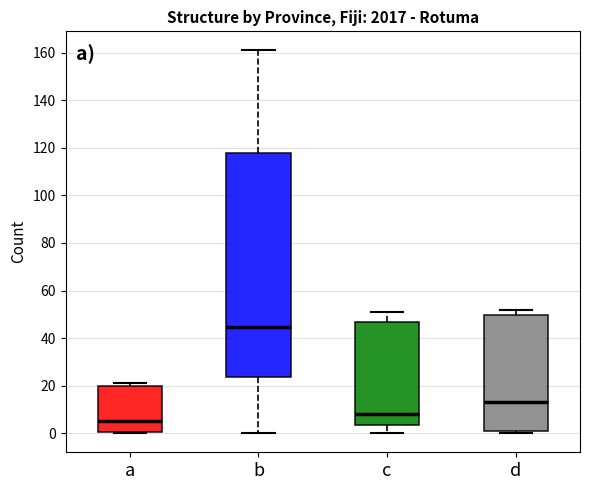

Reading left to right, read every box against the y-axis: the position of its median line, the range the box covers, and the ends of its whiskers. The values are not printed on the chart, so give them approximately, as read against the axis.

a: median 6, box 0 to 20, whiskers 0 to 22
b: median 44, box 24 to 118, whiskers 0 to 162
c: median 8, box 4 to 46, whiskers 0 to 52
d: median 14, box 2 to 50, whiskers 0 to 52